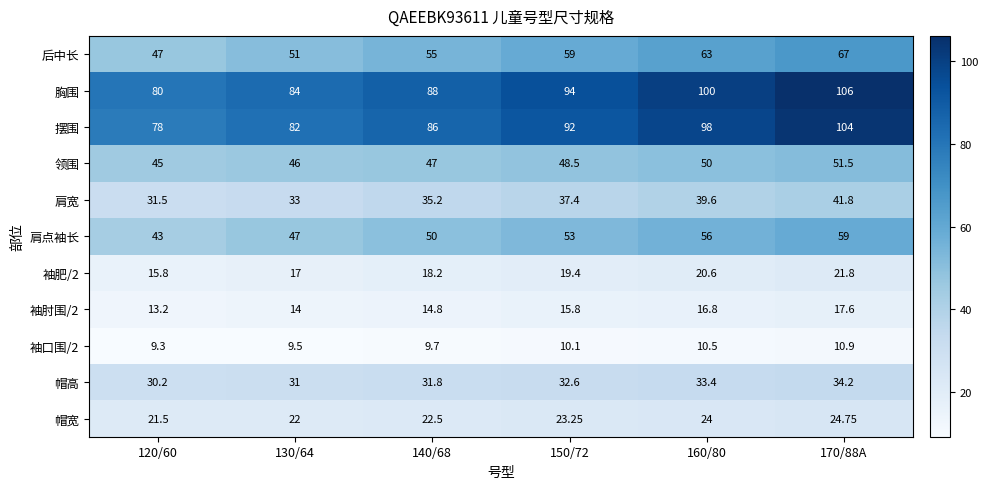

Which series has the largest total across all categories?

胸围